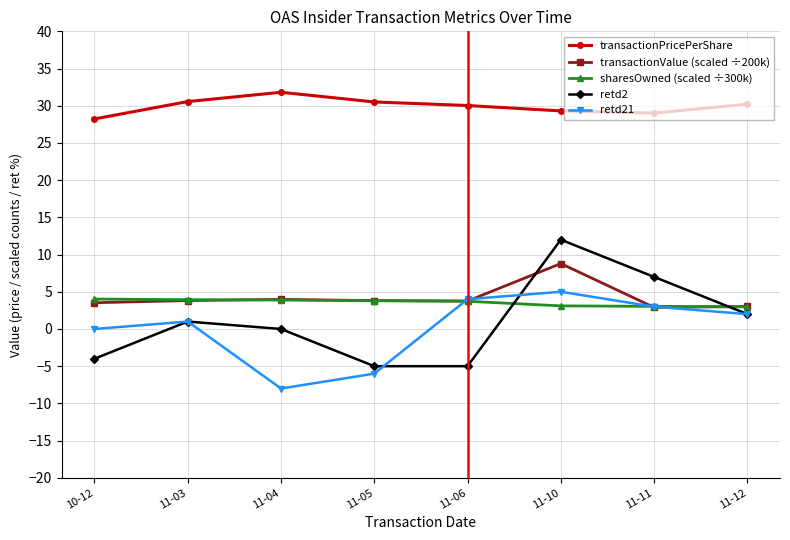

What is the label of the 7th point from the right?

11-03